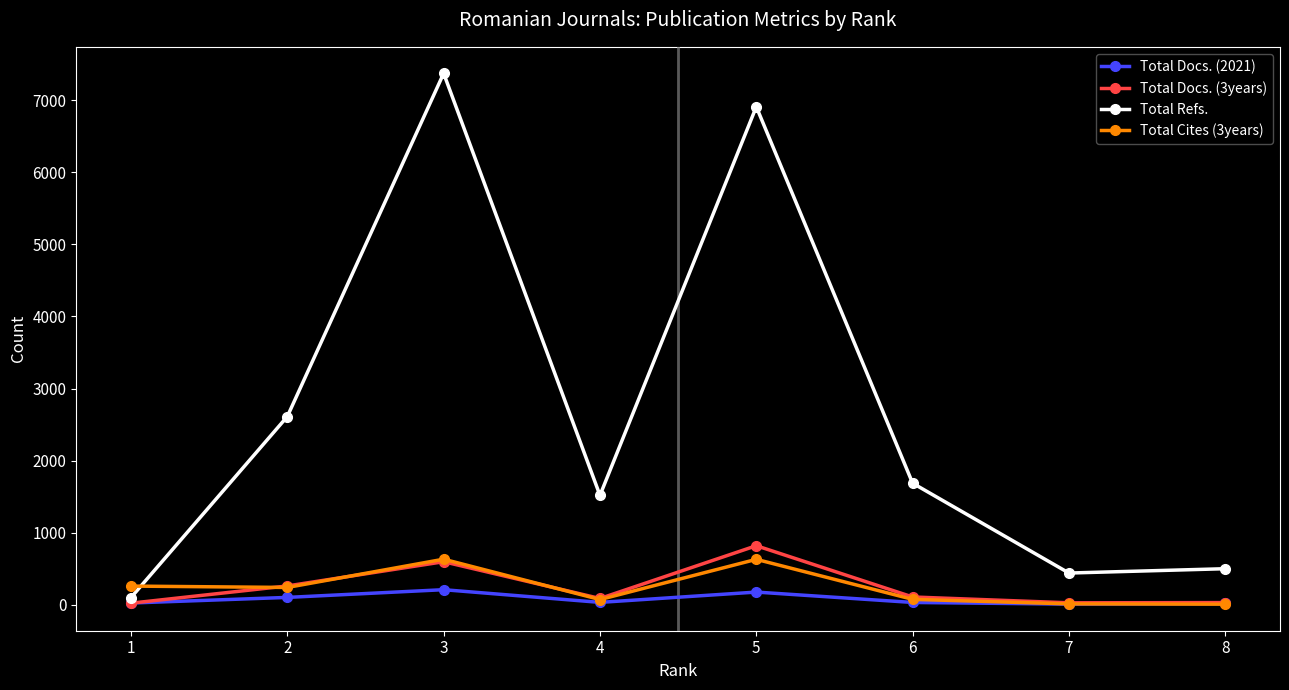

What is the sum of all Total Docs. (3years) values?

1959